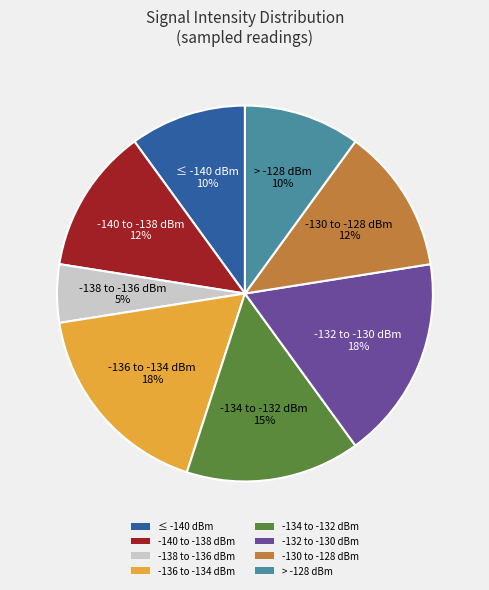

Is there a majority slice in this chart?

No